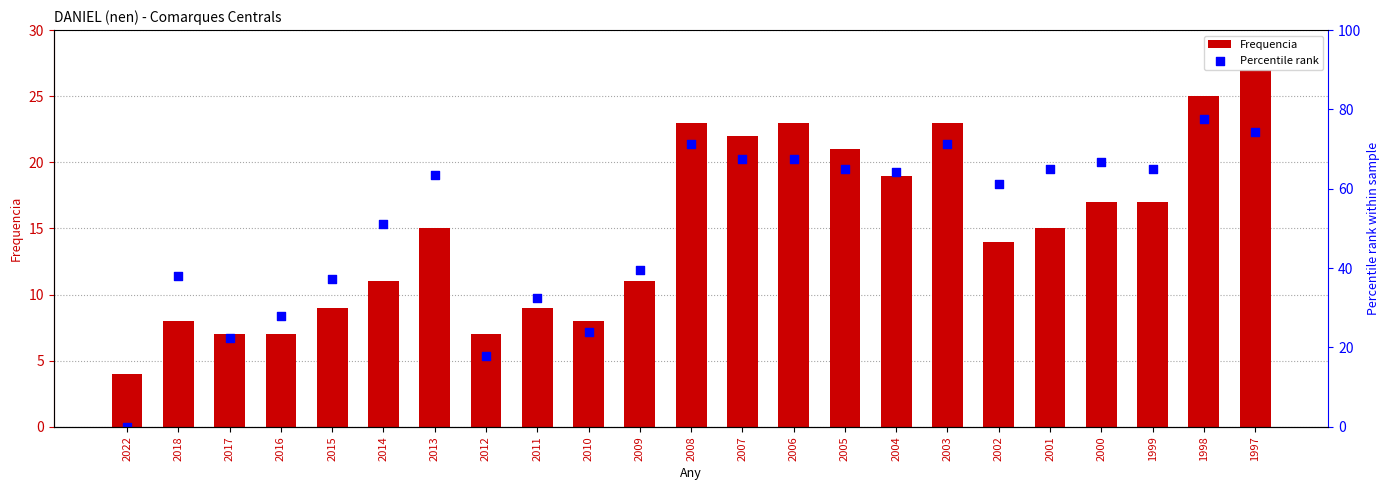

What is the total value across all series at 2007?

89.4